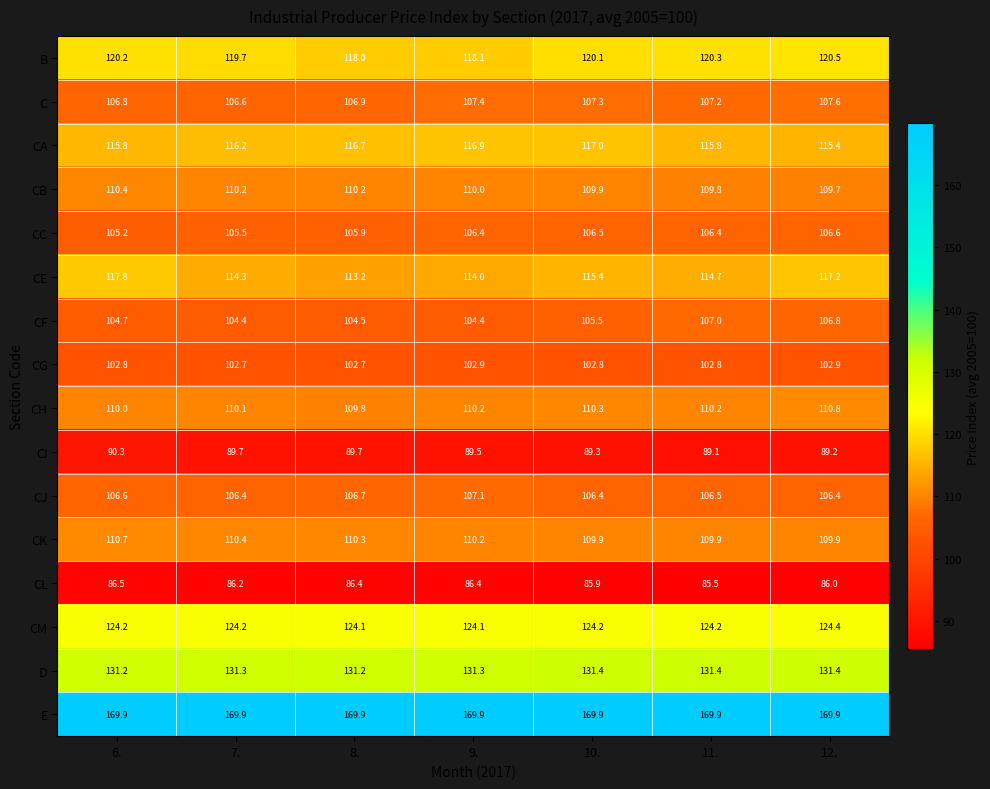

True or false: C has a value of 64.5 at 7..

False